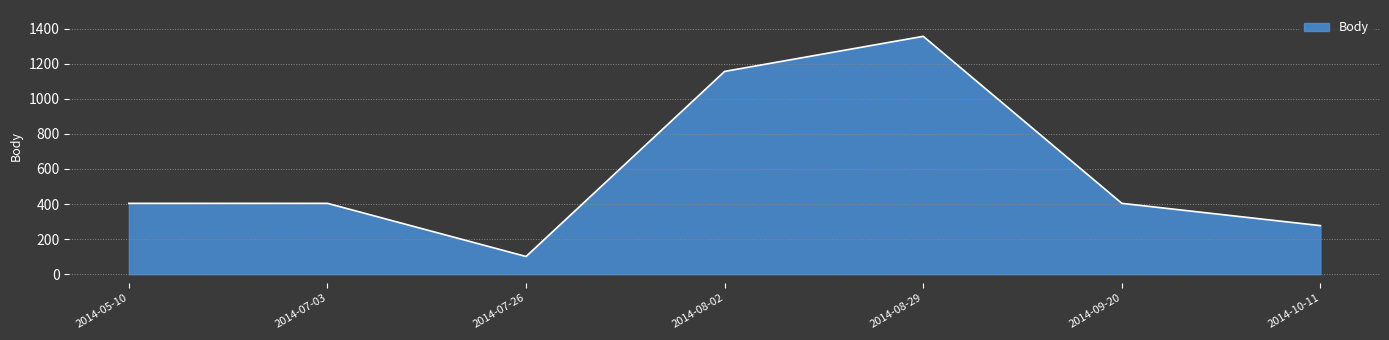

Does the chart display data point markers on the line(s)?

No